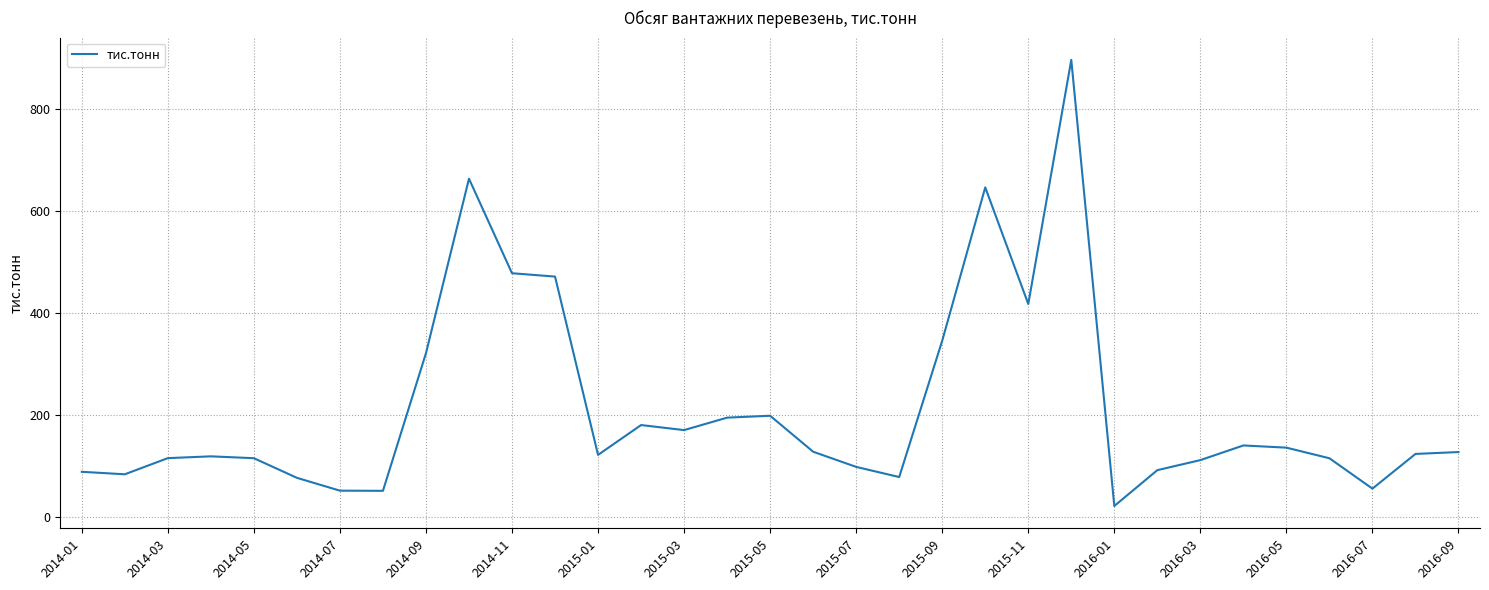

What is the maximum value shown in the chart?

895.9